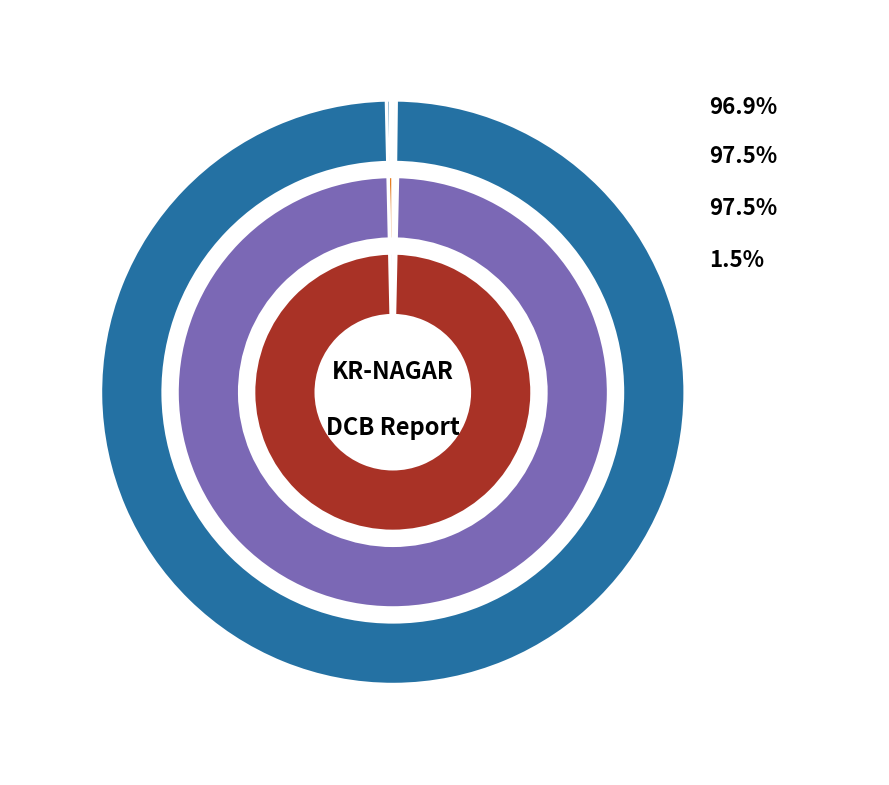

Does LT4 represent more than half of the total?

Yes